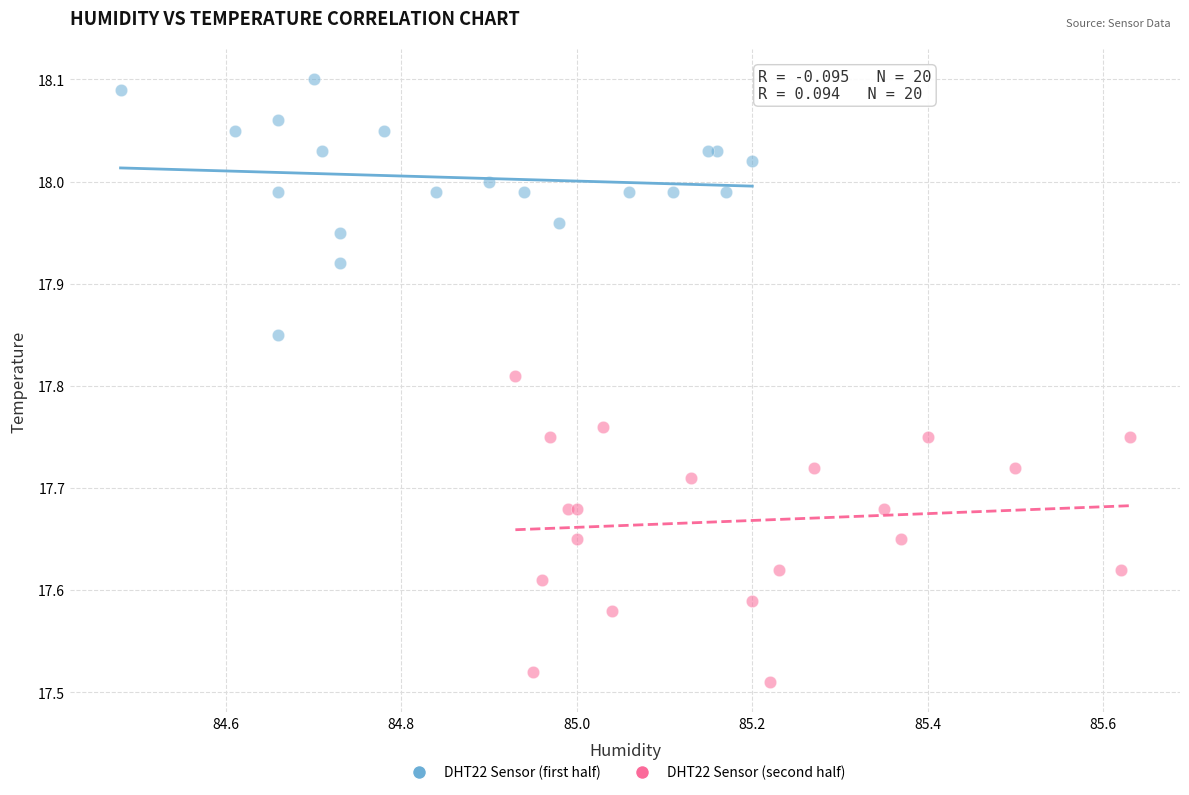

Which series reaches the minimum Y coordinate?

DHT22 Sensor (second half)